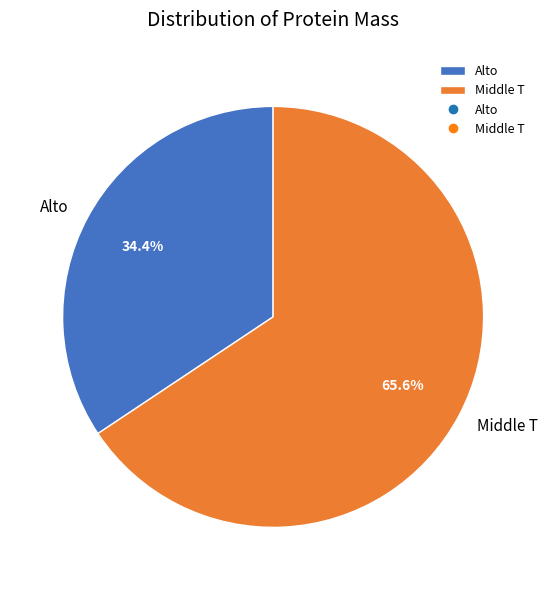

What percentage is the Alto slice, to the nearest percent?

34%